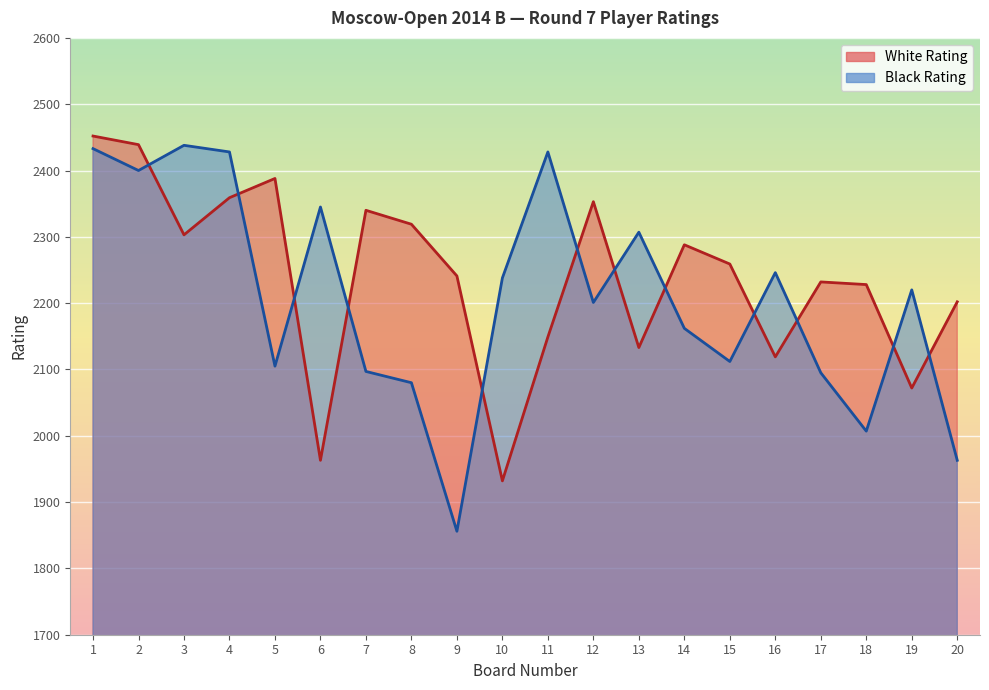

At which label does Black Rating first exceed 2220?

1